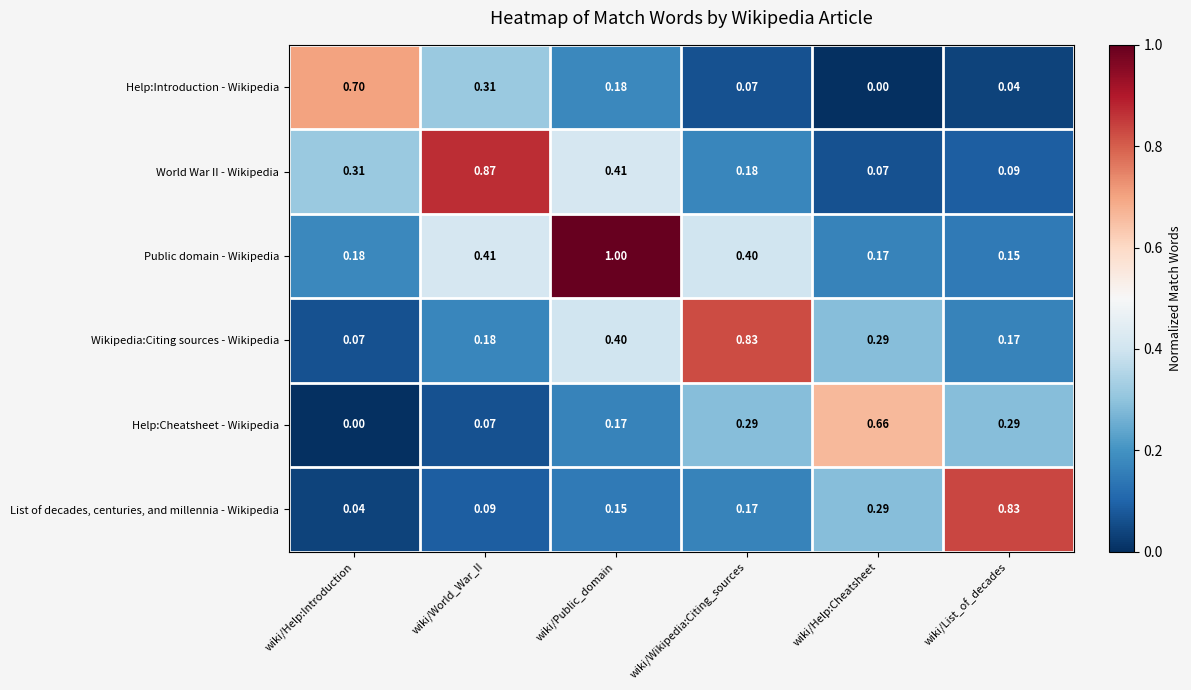

At which category is the sum across all series the highest?

wiki/Public_domain